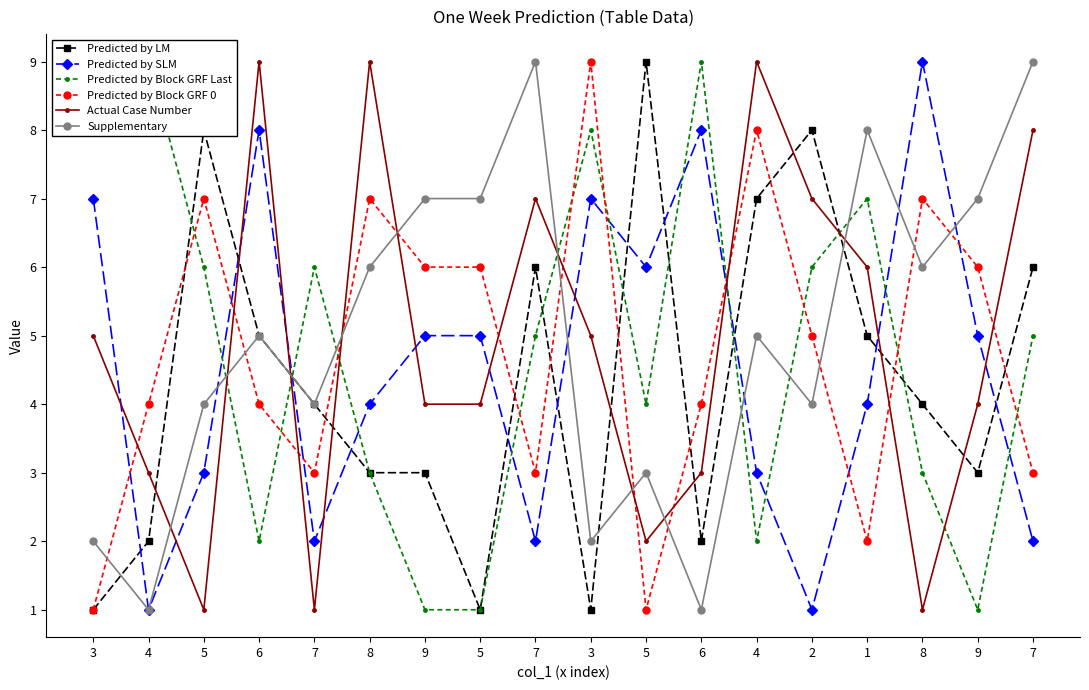

What is the sum of all Predicted by Block GRF Last values?

86